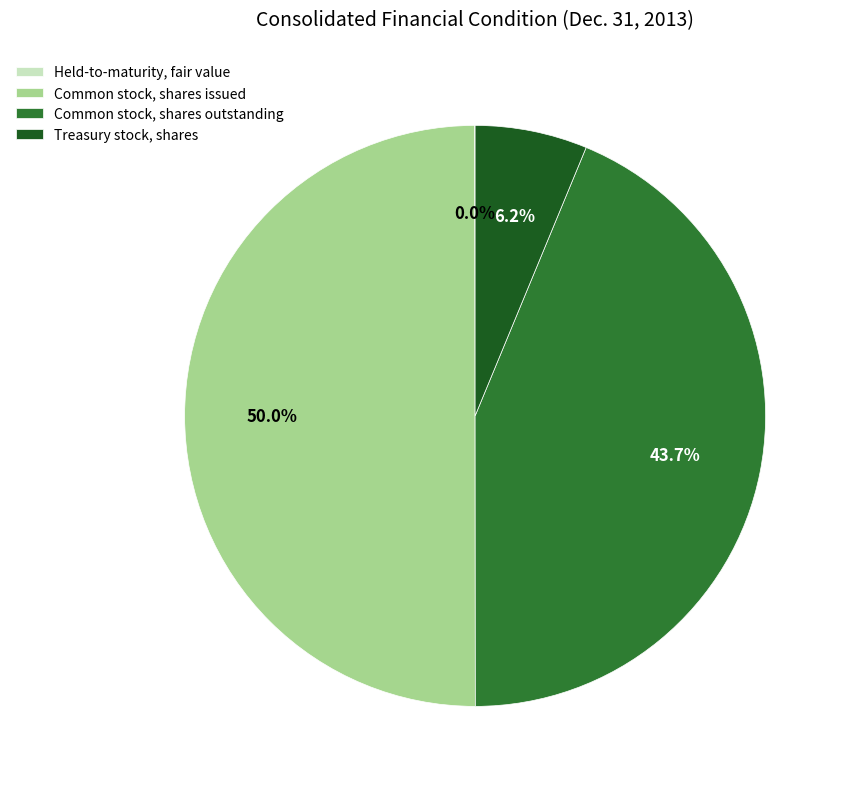

What percentage is the Common stock, shares outstanding slice, to the nearest percent?

44%